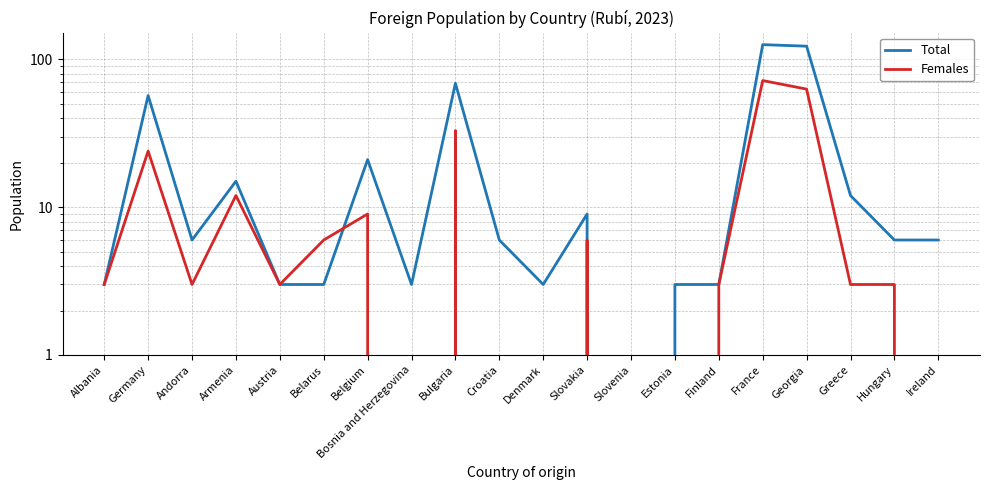

The value of Total at Greece is 17. True or false?

False